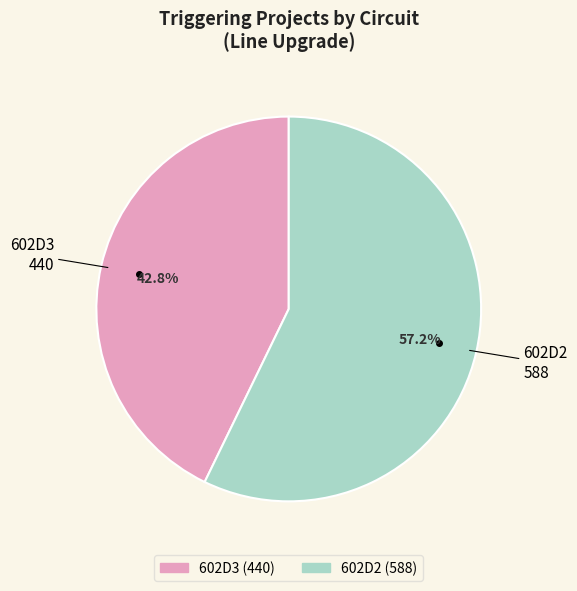

What is the majority slice?

602D2